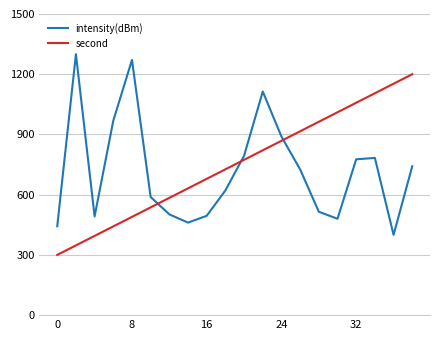

List the series in order of their peak value, lowest first.

second, intensity(dBm)